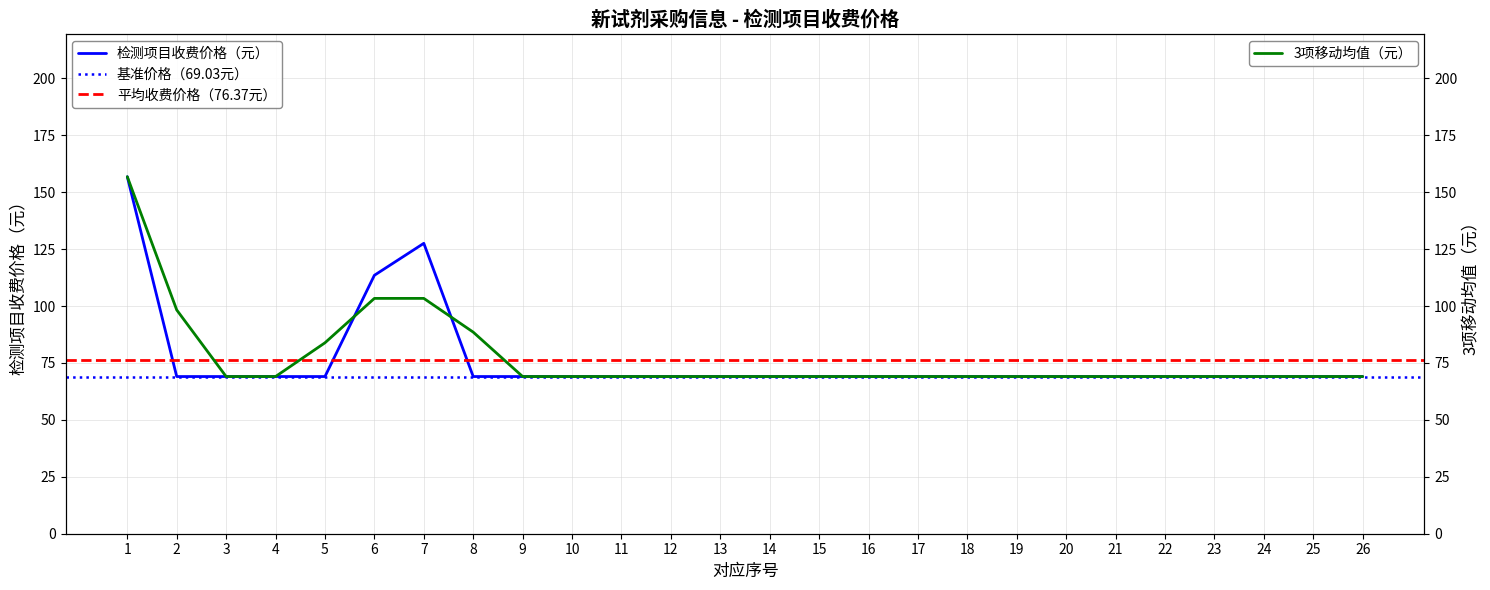

Reading right to left, transcribe all the data shown in this chart.

26=69.0	25=69.0	24=69.0	23=69.0	22=69.0	21=69.0	20=69.0	19=69.0	18=69.0	17=69.0	16=69.0	15=69.0	14=69.0	13=69.0	12=69.0	11=69.0	10=69.0	9=69.0	8=69.0	7=127.5	6=113.5	5=69.0	4=69.0	3=69.0	2=69.0	1=156.8